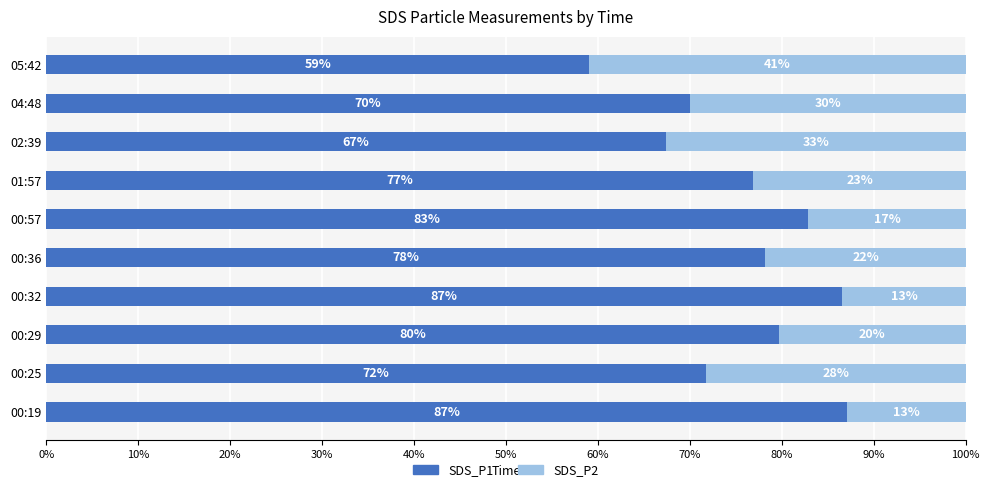

At which label does SDS_P1 reach its minimum?

05:42